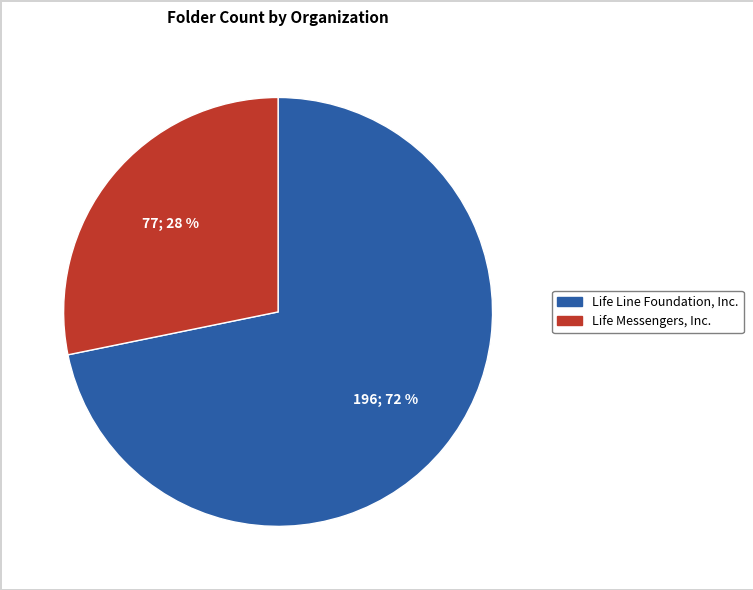

Which slice is the largest?

Life Line Foundation, Inc.